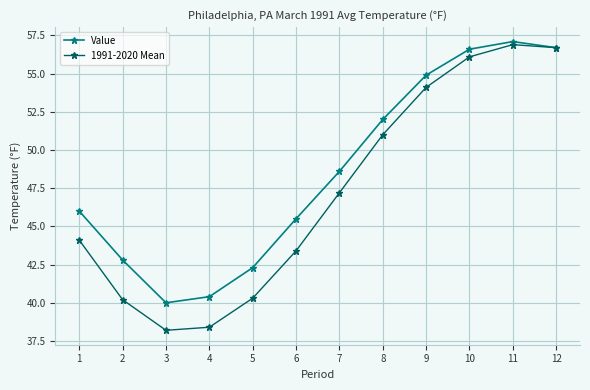

What is the smallest value displayed?

38.2